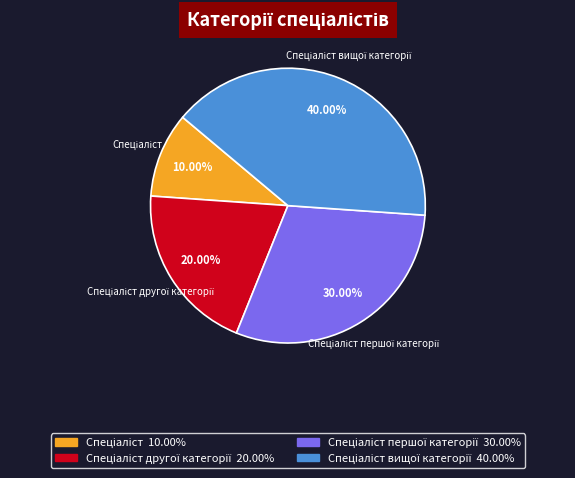

Is there any slice that represents more than half of the pie?

No